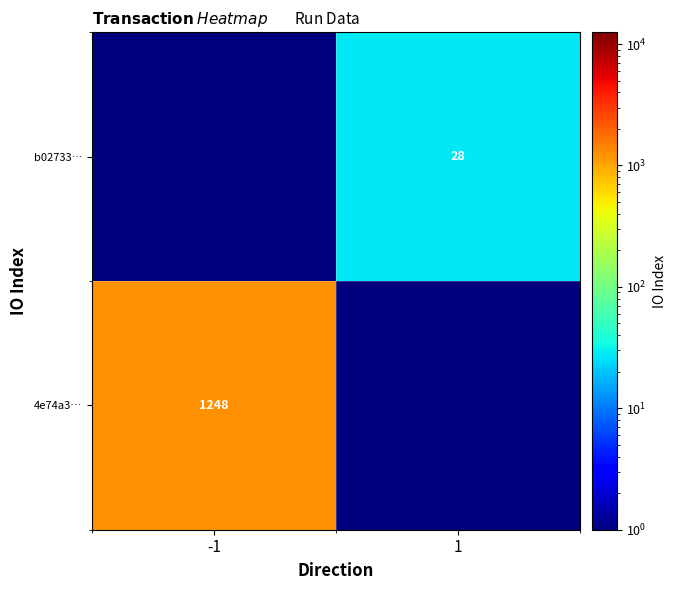

Is the value of b02733… at 1 greater than the value of 4e74a3… at -1?

No